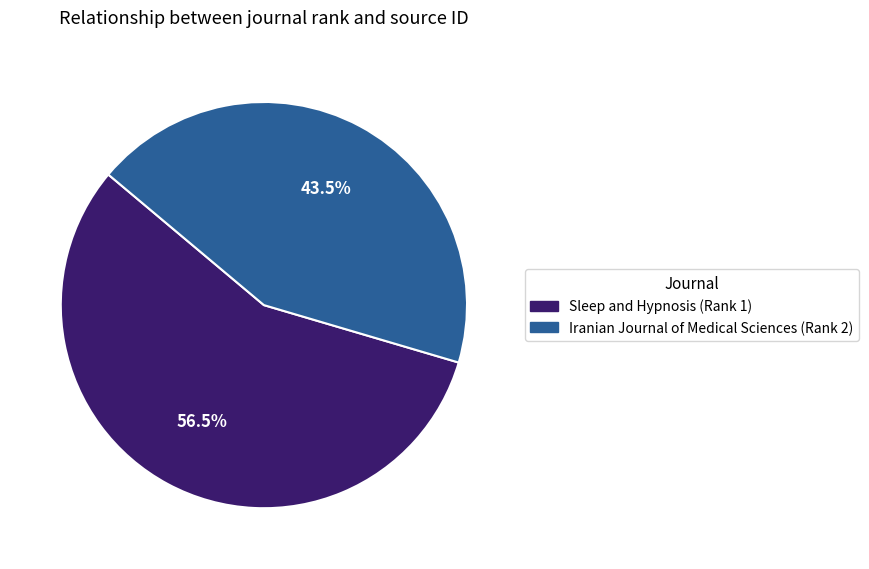

Count the number of slices in the pie.

2